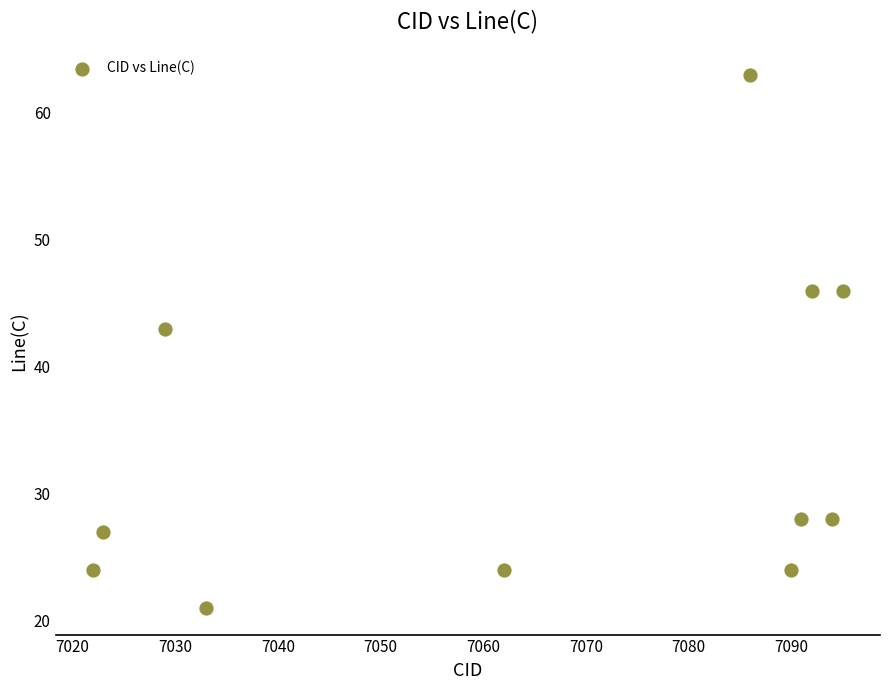

What is the average X value?

7065